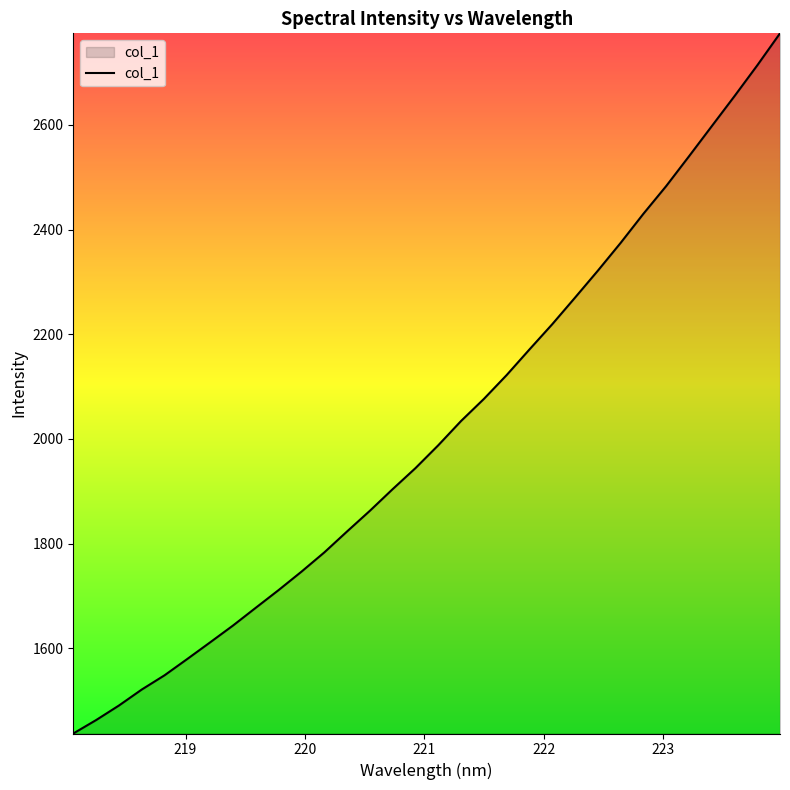

What is the maximum value shown in the chart?

2774.9